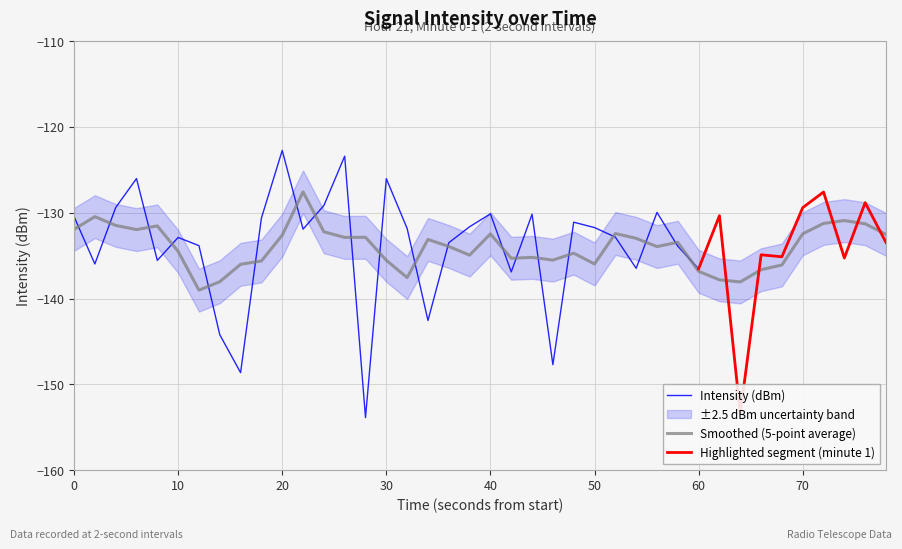

Is it true that the value at 0 is -130.4?

True